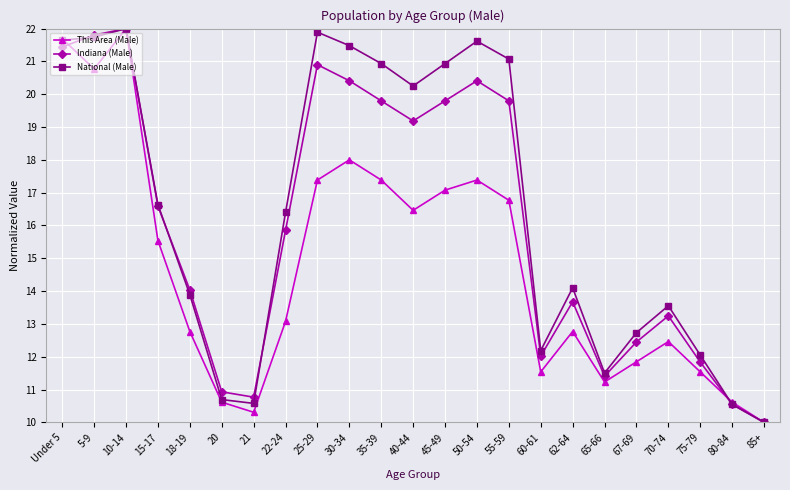

Which series changed the most between 45-49 and 80-84?

National (Male)